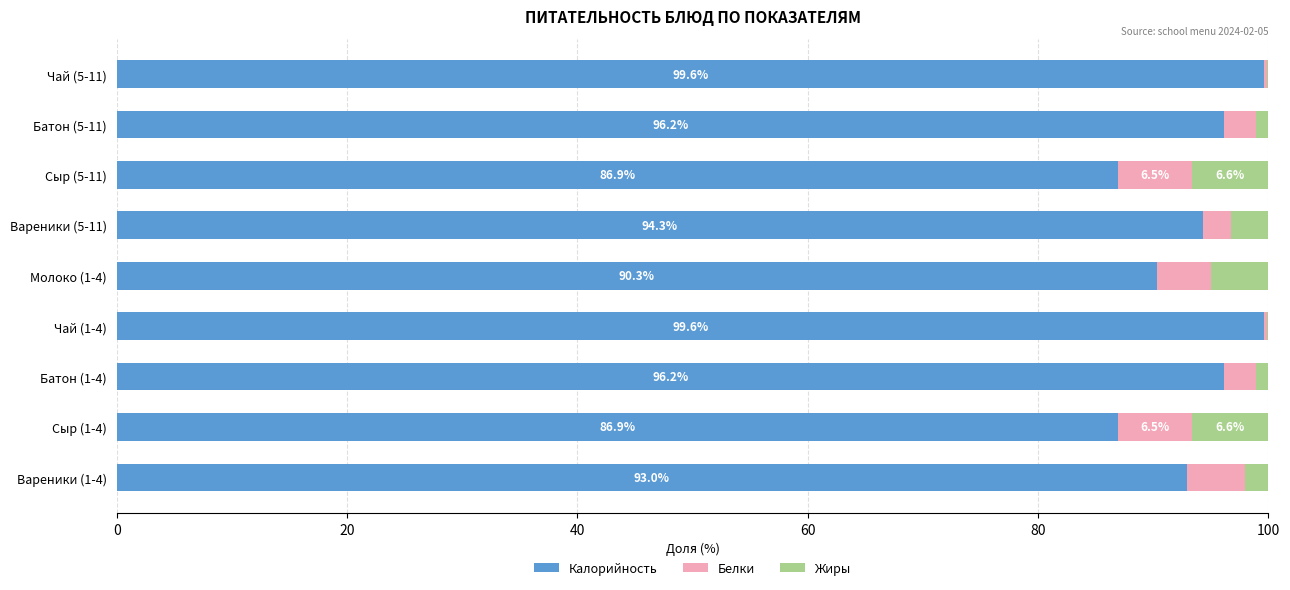

What is the total value across all series at Сыр (5-11)?

100.0